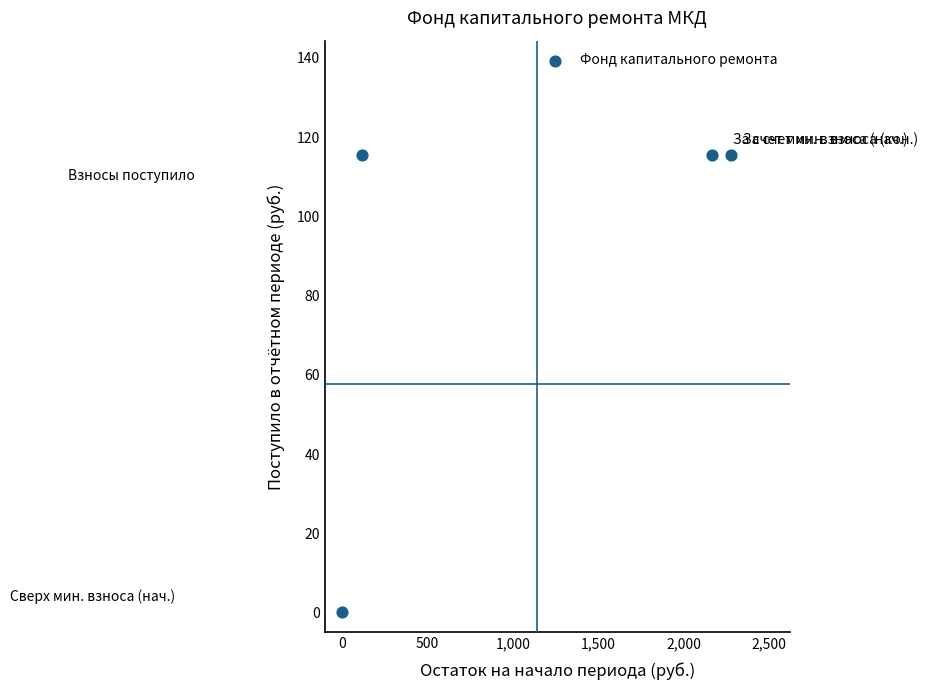

What is the average X value?

1139.3